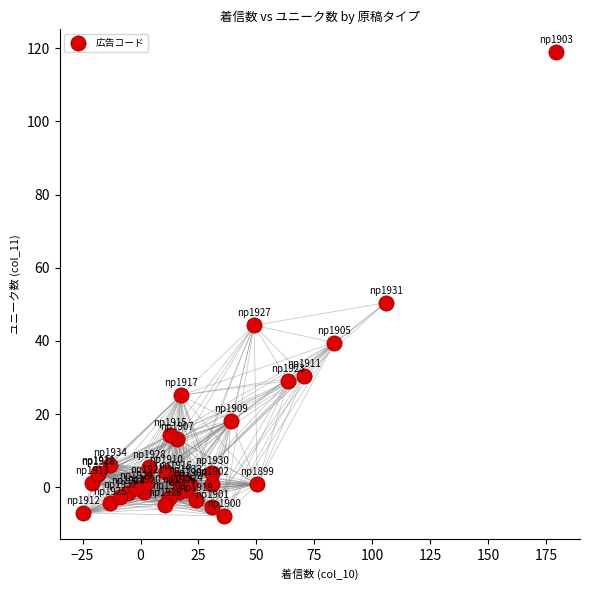

What Y value in the scatter plot is closest to 55?

50.4